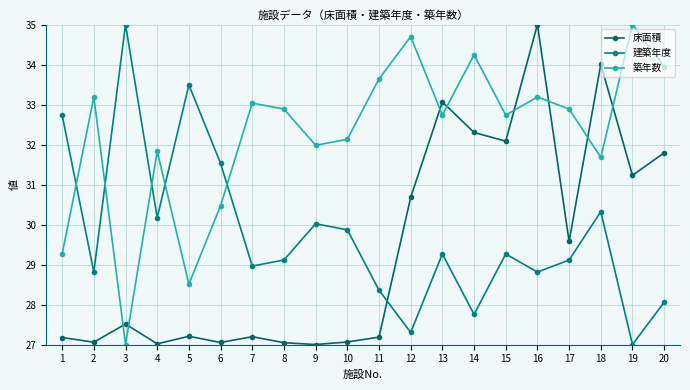

Which has a higher value, 11 or 14?

14